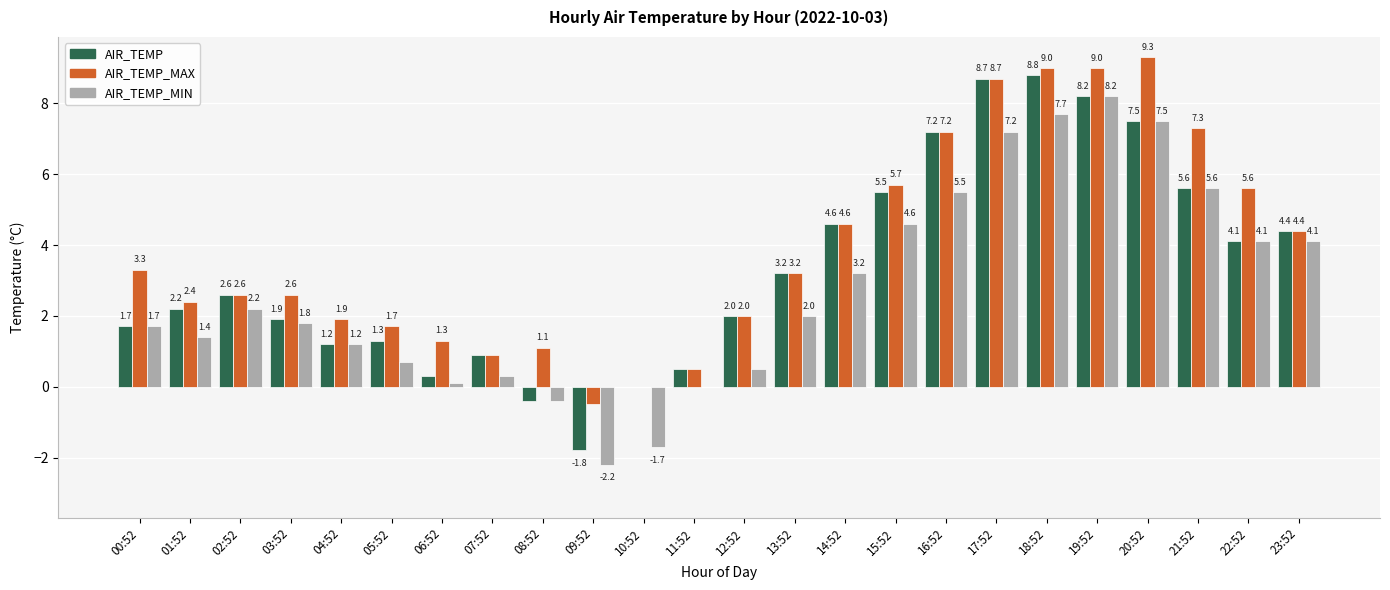

At which category is the sum across all series the highest?

18:52